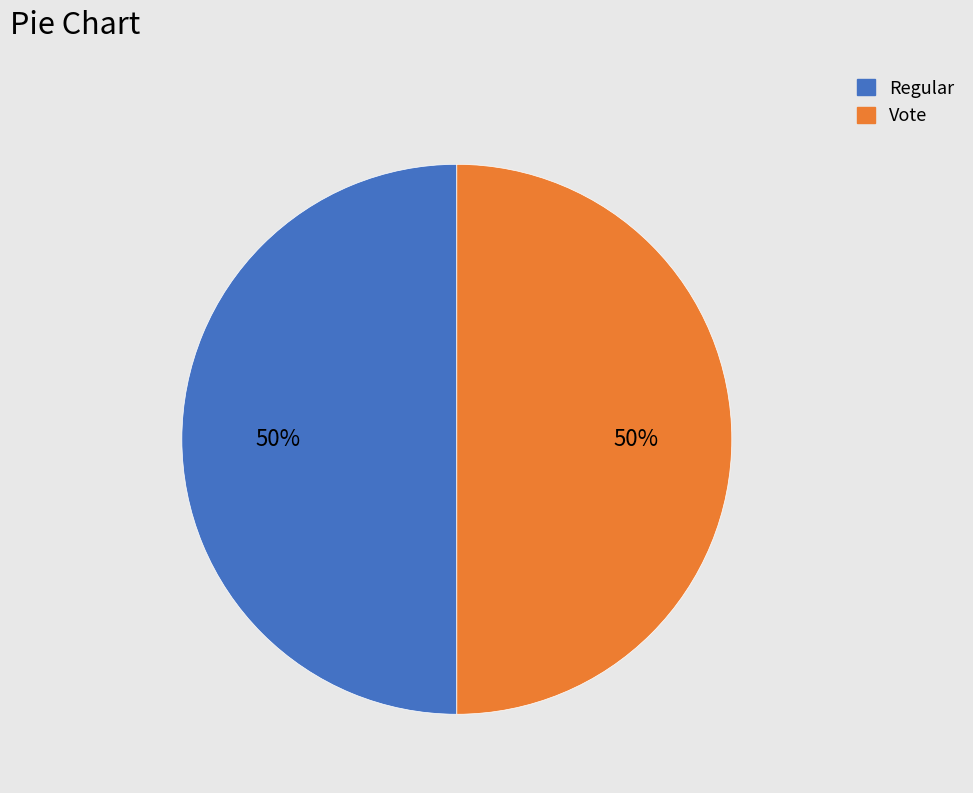

Do Vote and Regular together represent more than half of the pie?

Yes